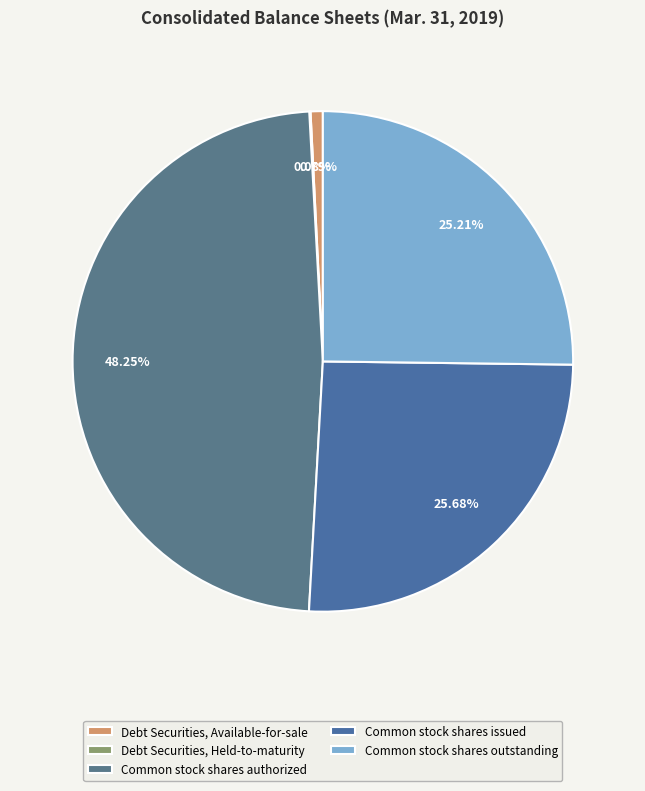

What portion of the pie excludes Common stock shares outstanding?

74.8%